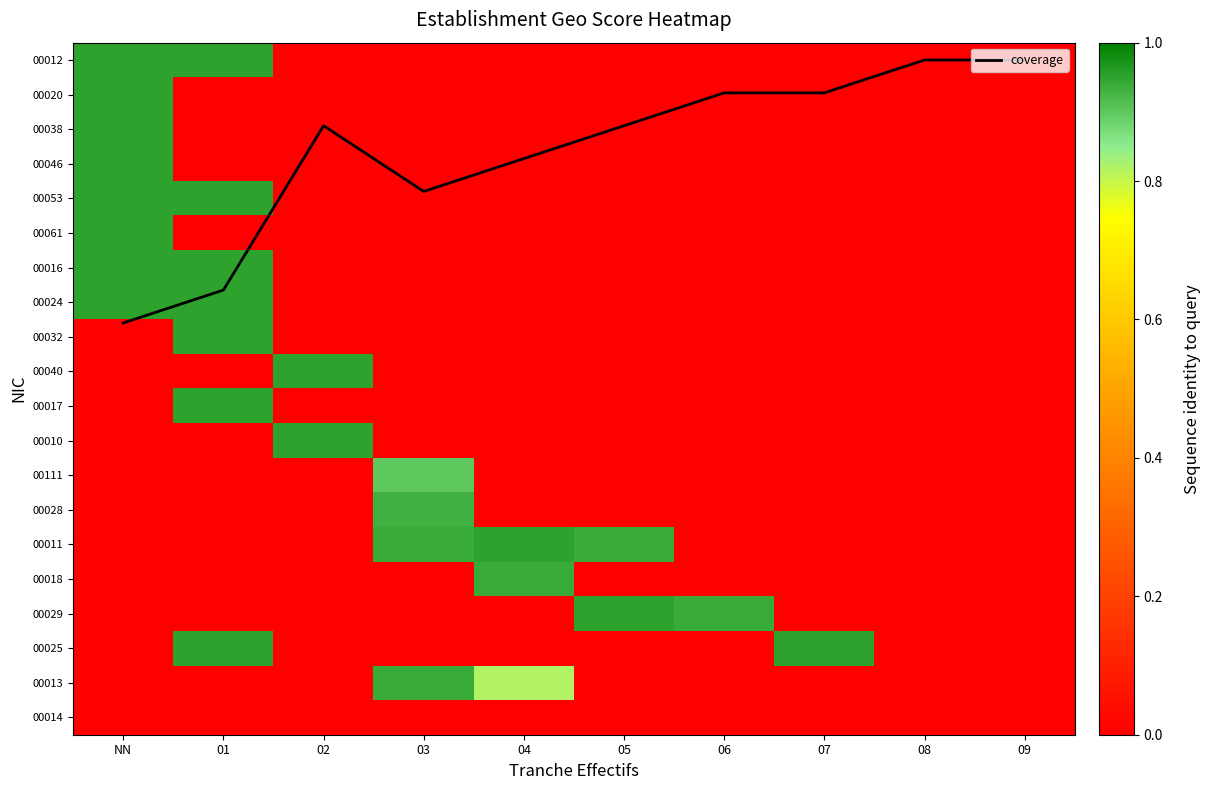

Which label corresponds to the smallest value in the chart?

08